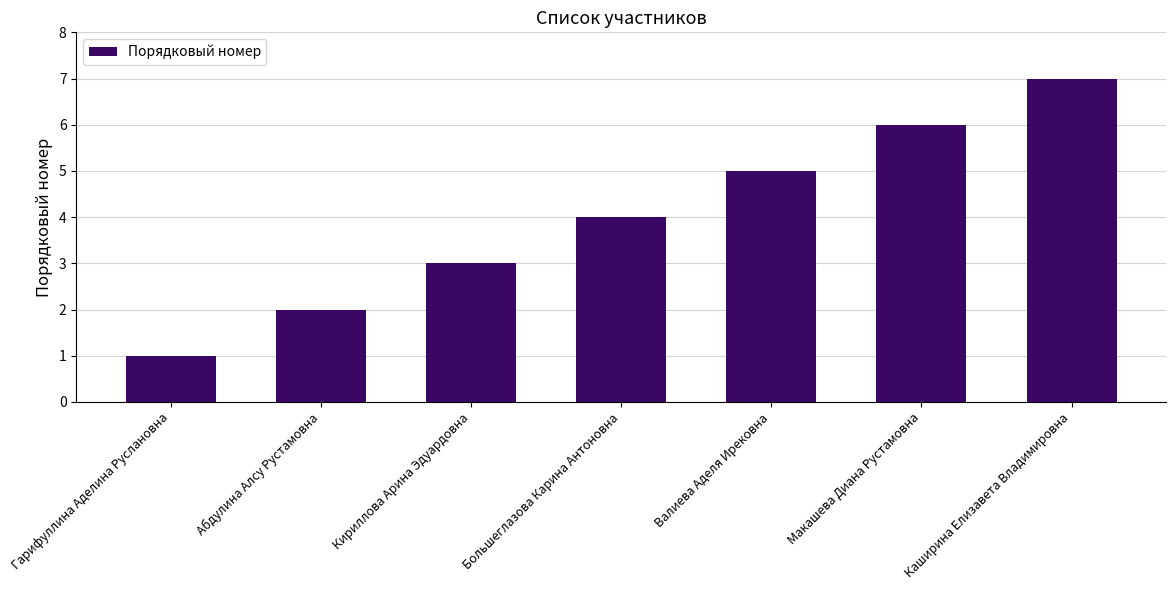

How many distinct data groups are displayed?

1